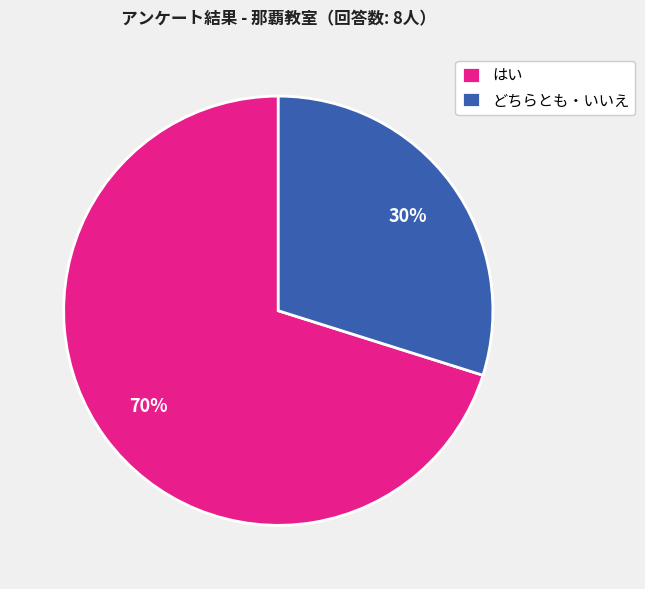

Rank the categories by value from highest to lowest.

はい, どちらとも・いいえ